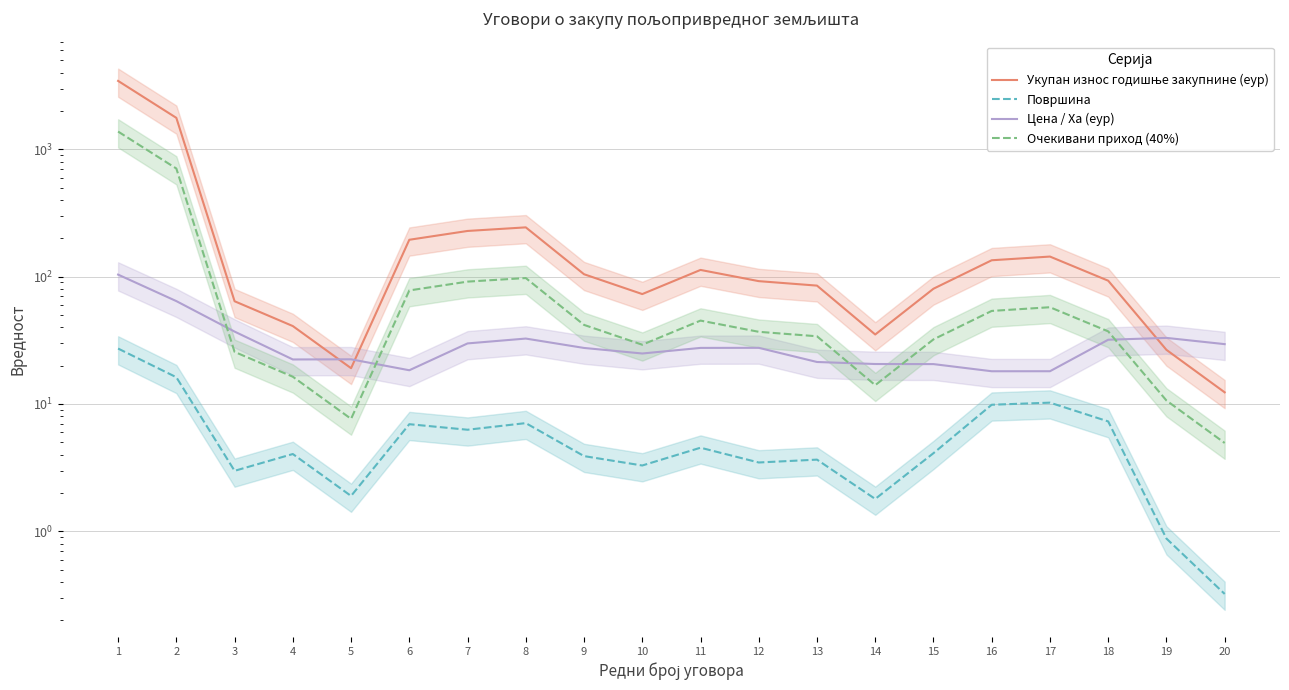

True or false: Укупан износ годишње закупнине (еур) has more than 0 interior local peaks.

True